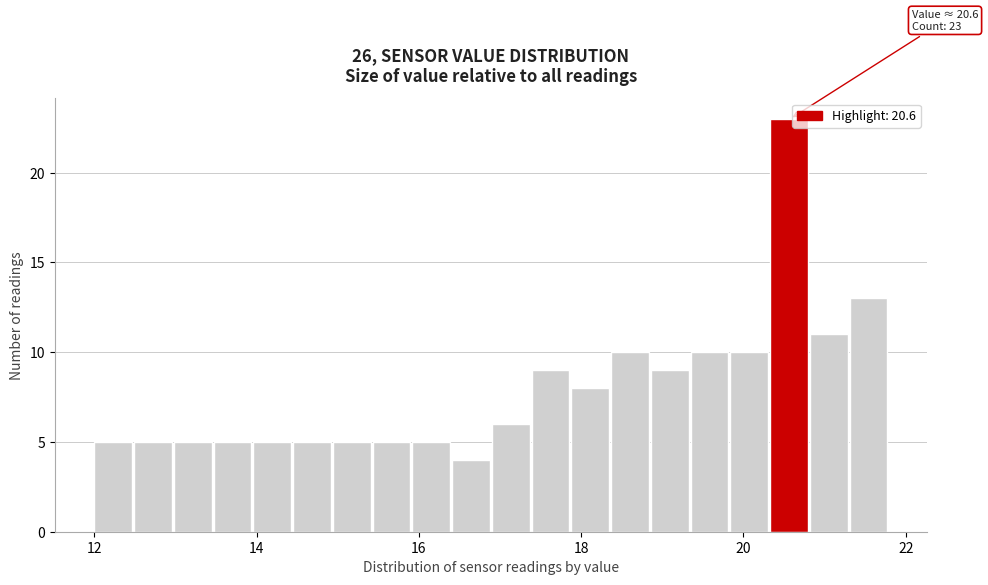

Read against the x-axis, roughly where is the centre of the tallest bar?

20.6